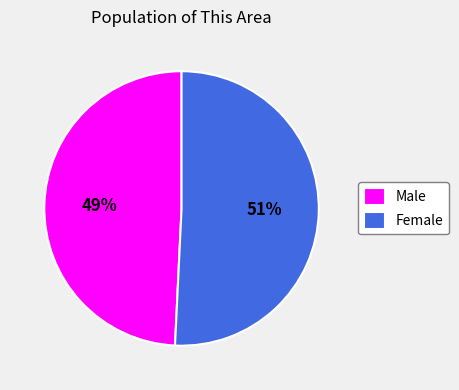

Count the number of slices in the pie.

2